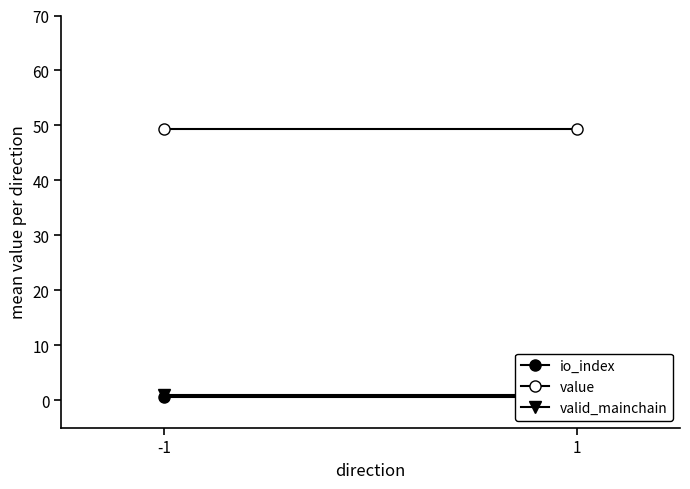

What is the total value across all series at 1?

50.9